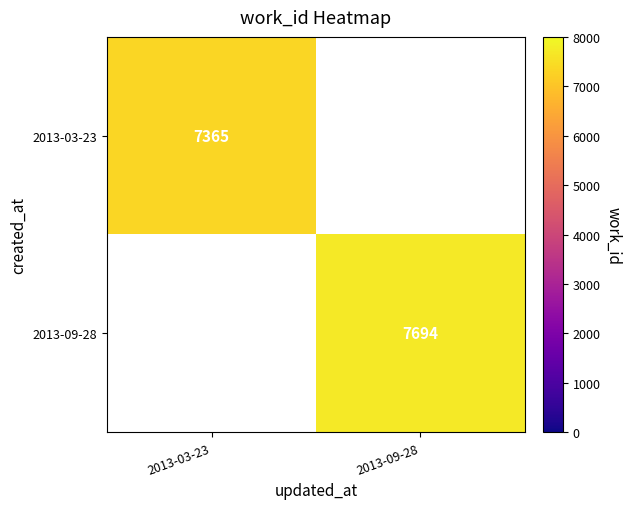

True or false: 2013-03-23 has a value of 11133 at 2013-03-23.

False